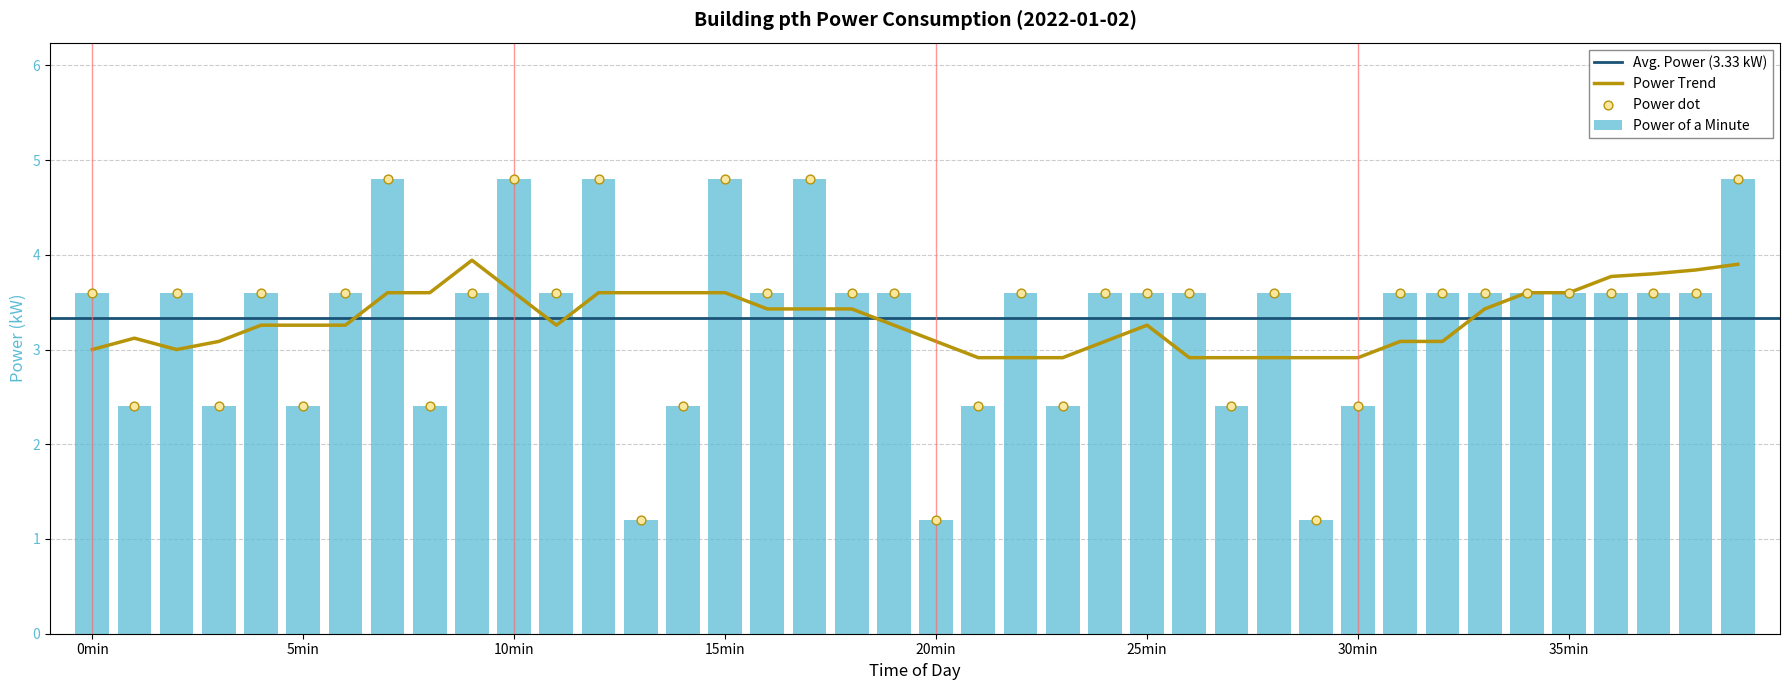

What is the average value of the Power of a Minute series?

3.3